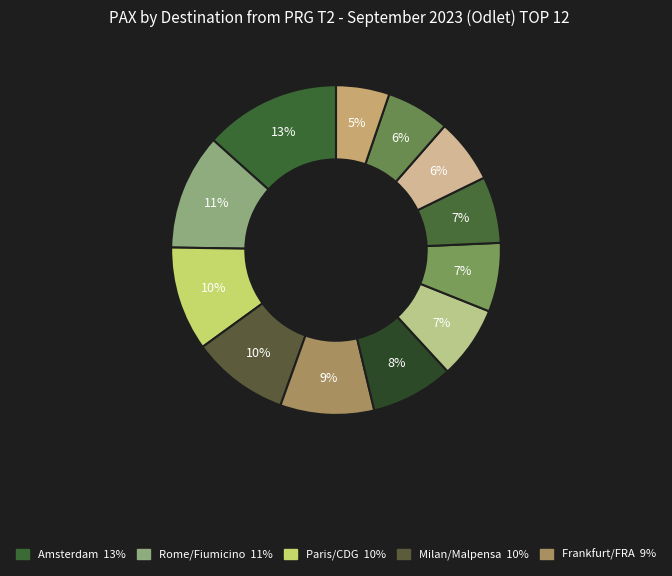

How many slices are in this pie chart?

12